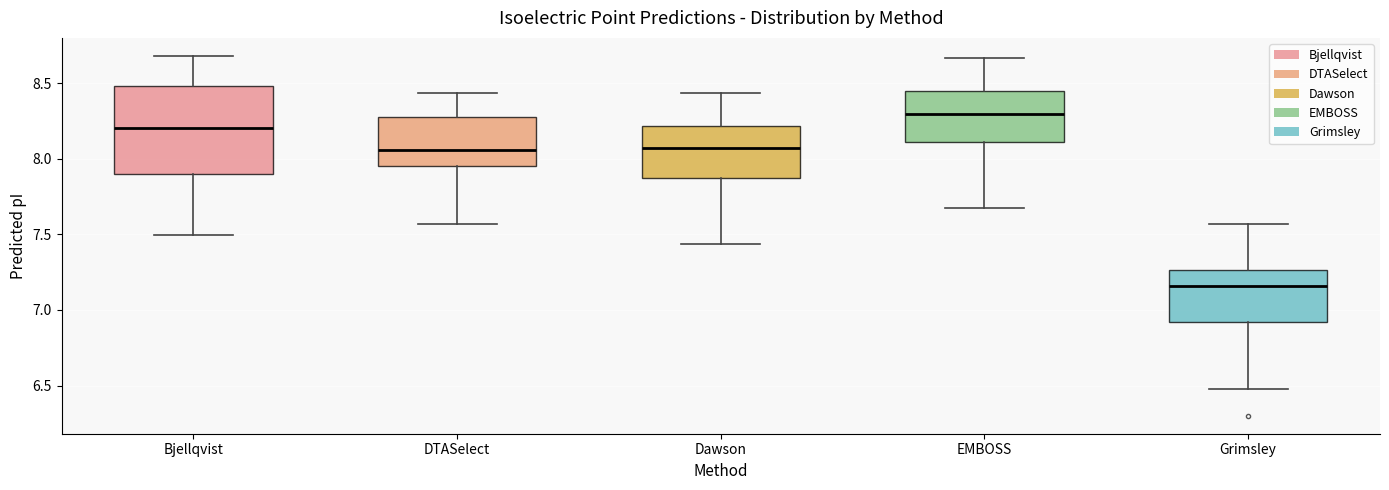

Reading left to right, transcribe this box plot: for each box, give where its median line is, the range the box spans, and where its two whiskers end, as read against the y-axis. The values are not printed on the chart, so give them approximately, as read against the axis.

Bjellqvist: median 8.20, box 7.90 to 8.50, whiskers 7.50 to 8.70
DTASelect: median 8.05, box 7.95 to 8.30, whiskers 7.55 to 8.45
Dawson: median 8.10, box 7.85 to 8.20, whiskers 7.45 to 8.45
EMBOSS: median 8.30, box 8.10 to 8.45, whiskers 7.65 to 8.65
Grimsley: median 7.15, box 6.90 to 7.25, whiskers 6.50 to 7.55